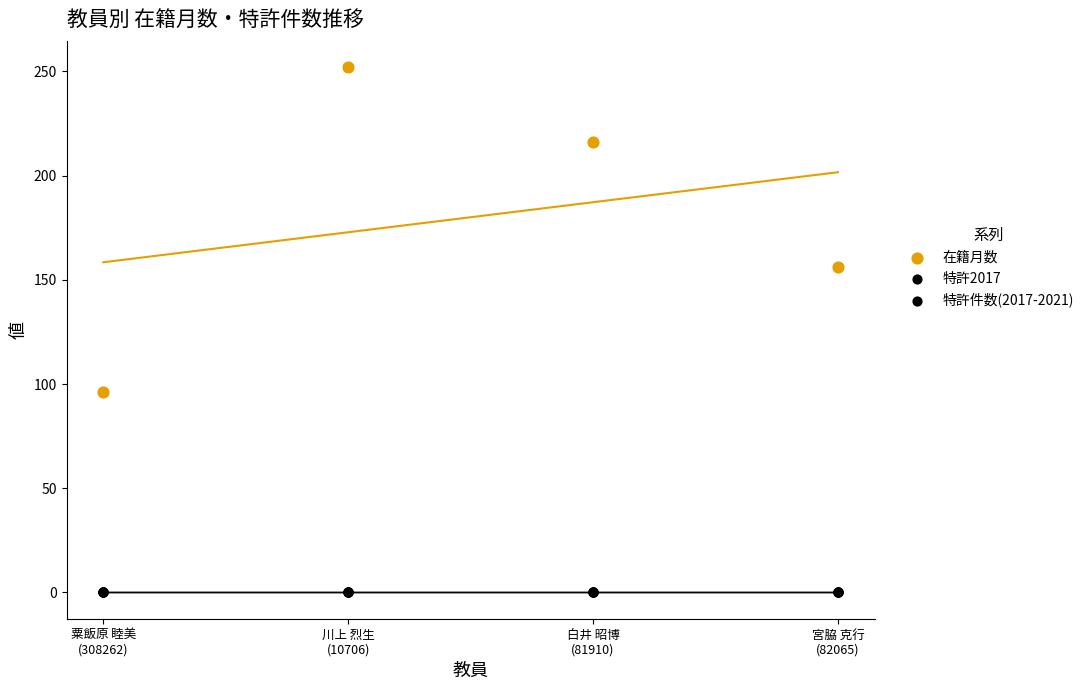

What is the total value across all series at 川上 烈生
(10706)?

252